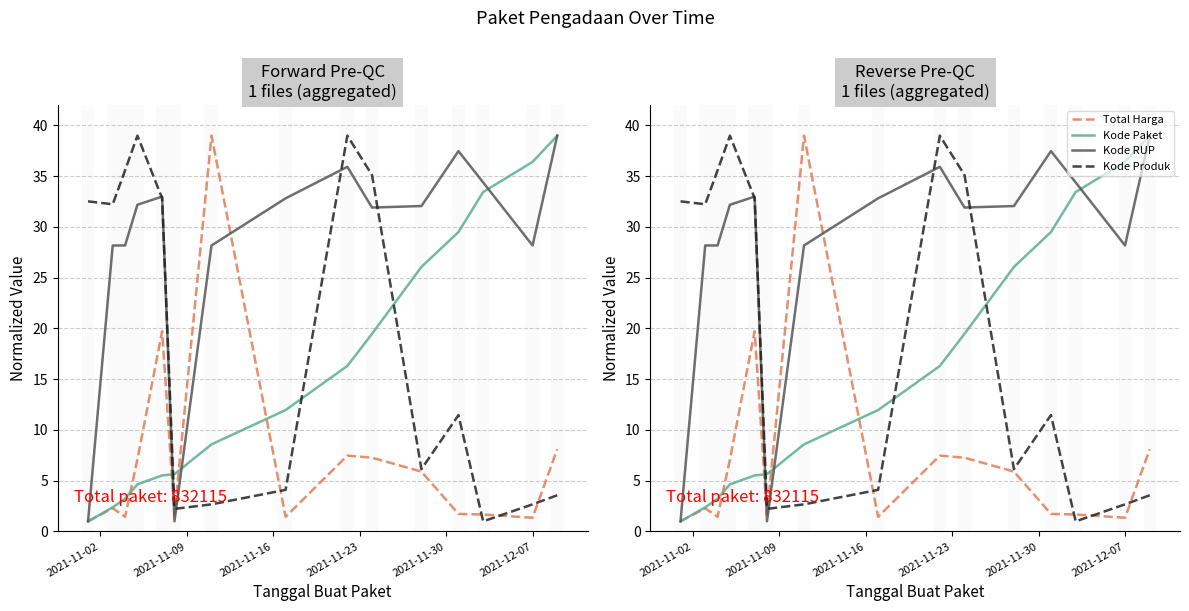

At how many categories does at least one series exceed 37?

5